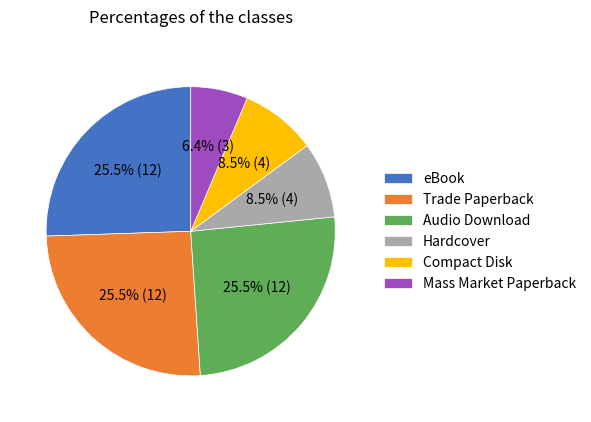

Is Compact Disk the majority of the pie?

No